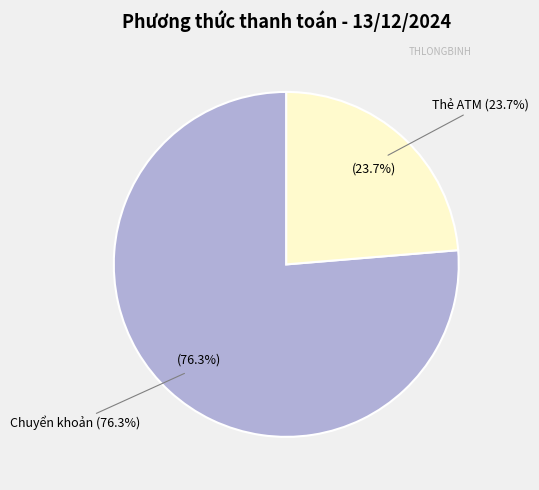

The Chuyển khoản slice represents 76% of the pie. True or false?

True